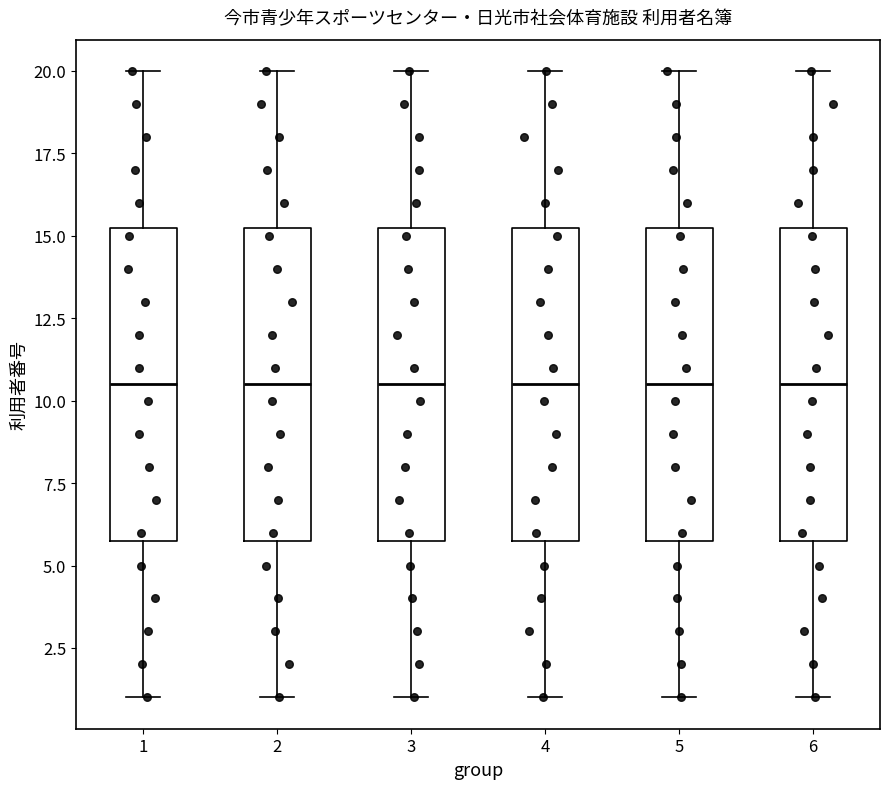

Reading left to right, read every box against the y-axis: the position of its median line, the range the box covers, and the ends of its whiskers. The values are not printed on the chart, so give them approximately, as read against the axis.

1: median 10.5, box 6.0 to 15.5, whiskers 1.0 to 20.0
2: median 10.5, box 6.0 to 15.5, whiskers 1.0 to 20.0
3: median 10.5, box 6.0 to 15.5, whiskers 1.0 to 20.0
4: median 10.5, box 6.0 to 15.5, whiskers 1.0 to 20.0
5: median 10.5, box 6.0 to 15.5, whiskers 1.0 to 20.0
6: median 10.5, box 6.0 to 15.5, whiskers 1.0 to 20.0